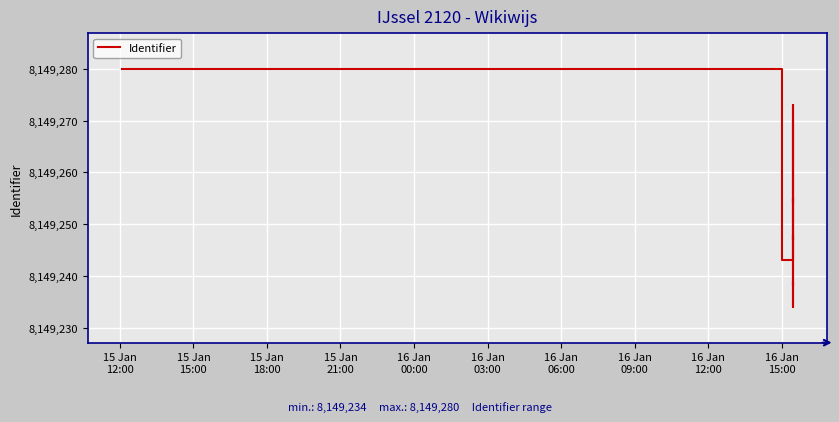

Which label corresponds to the largest value in the chart?

15 Jan
12:00